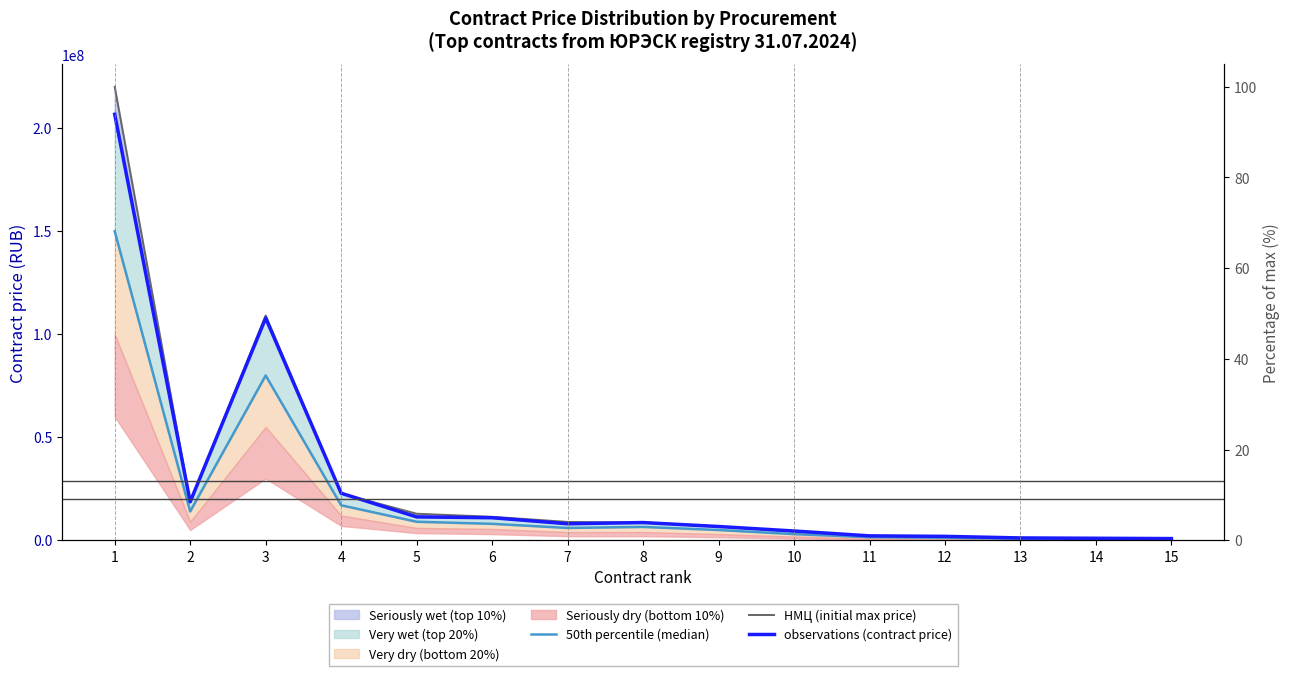

Which series has the largest range (max minus min)?

НМЦ (initial max price)